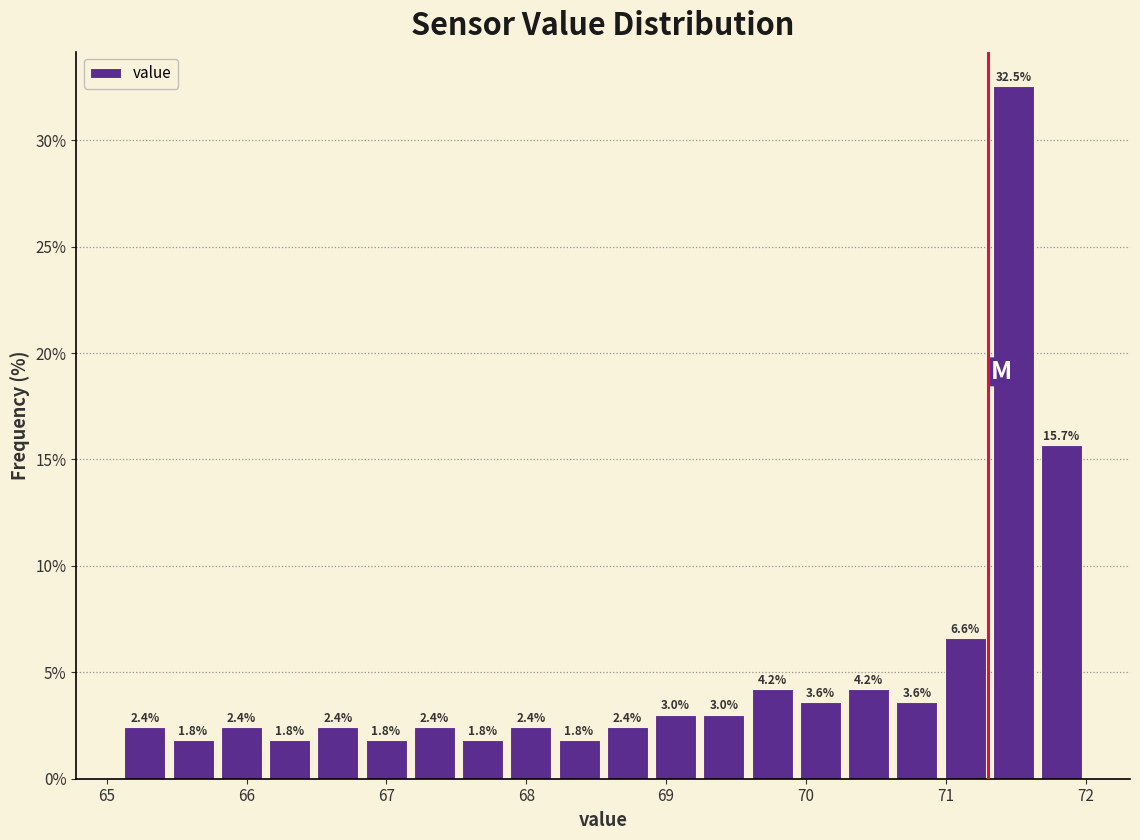

Read against the x-axis, roughly where is the centre of the tallest bar?

71.5